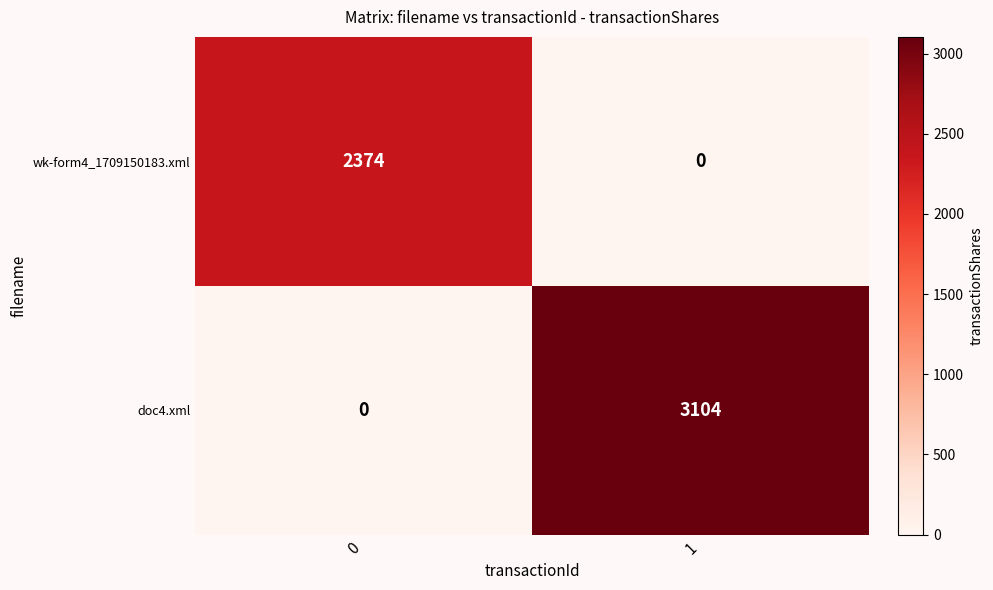

The doc4.xml series shows 0 at 0. True or false?

True